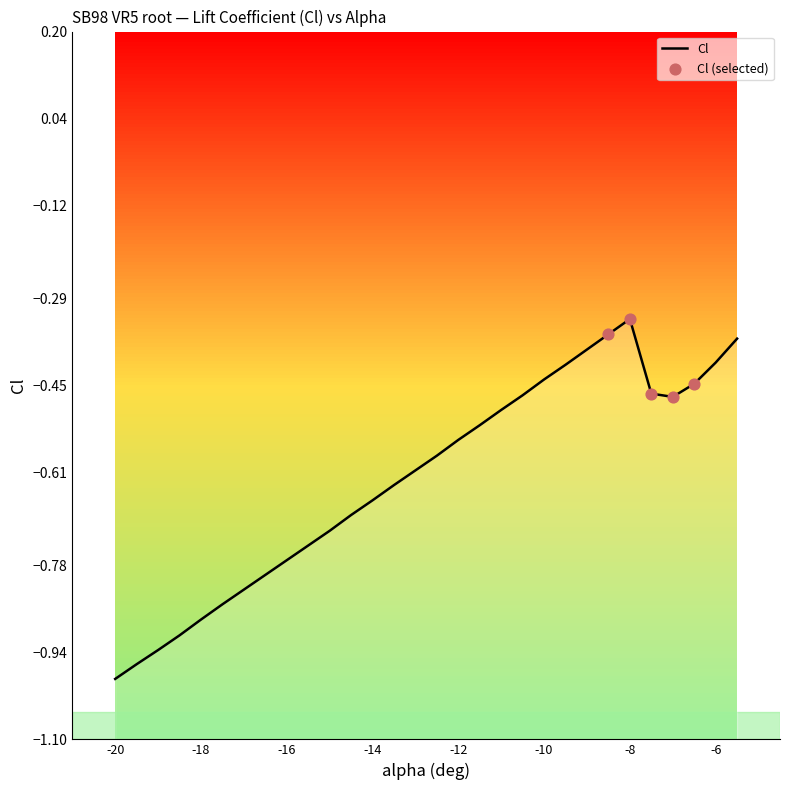

What is the change in value from -18.5 to -15?

+0.2